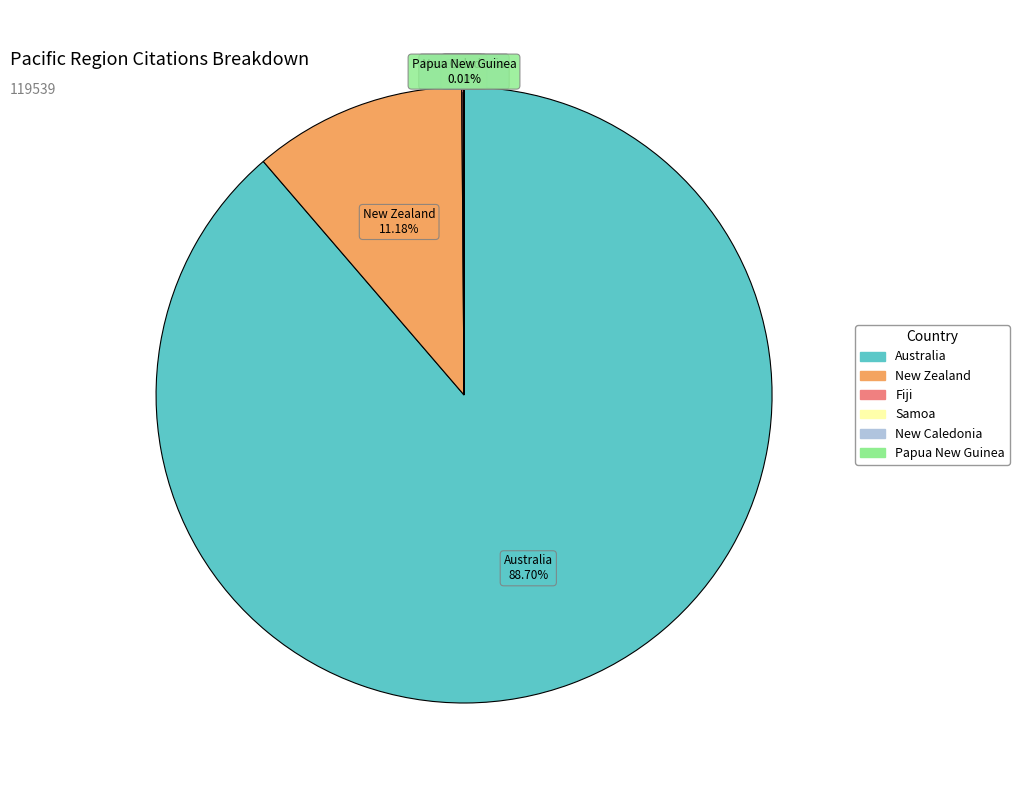

Which category has the biggest portion of the pie?

Australia